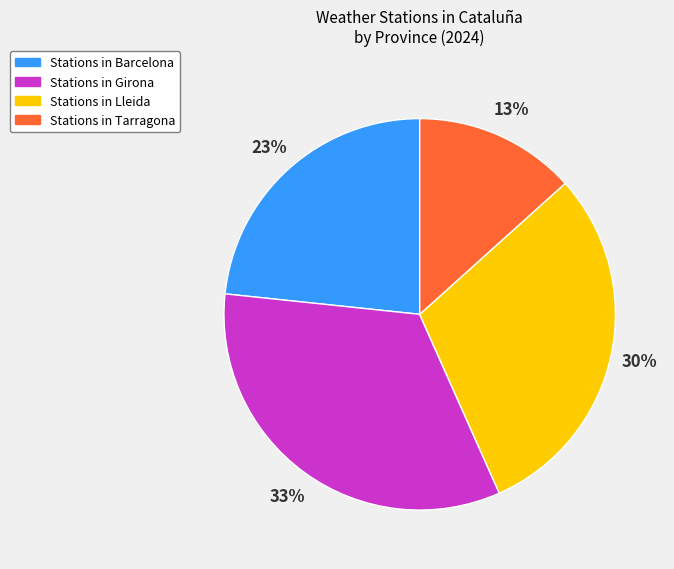

Is there any slice that represents more than half of the pie?

No